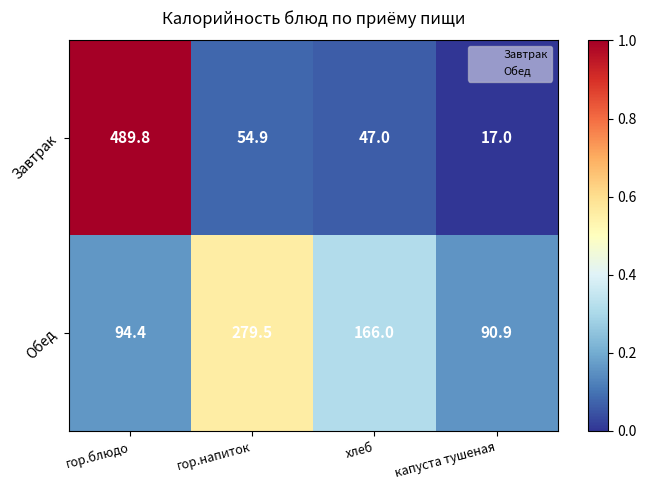

The Обед series shows 40.0 at гор.блюдо. True or false?

False